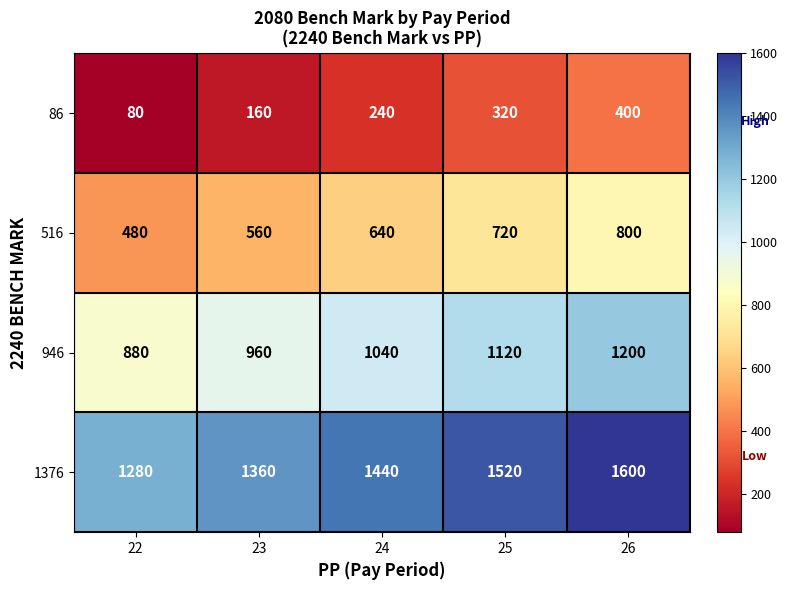

What is the sum of all 1376 values?

7200